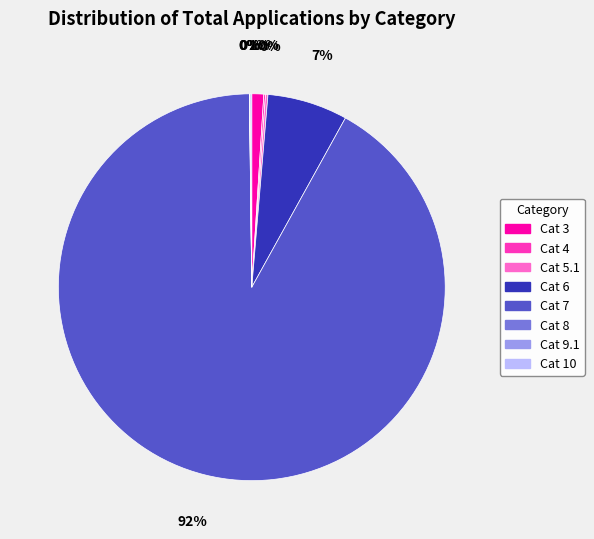

To the nearest percent, what percentage of the pie is Cat 7?

92%